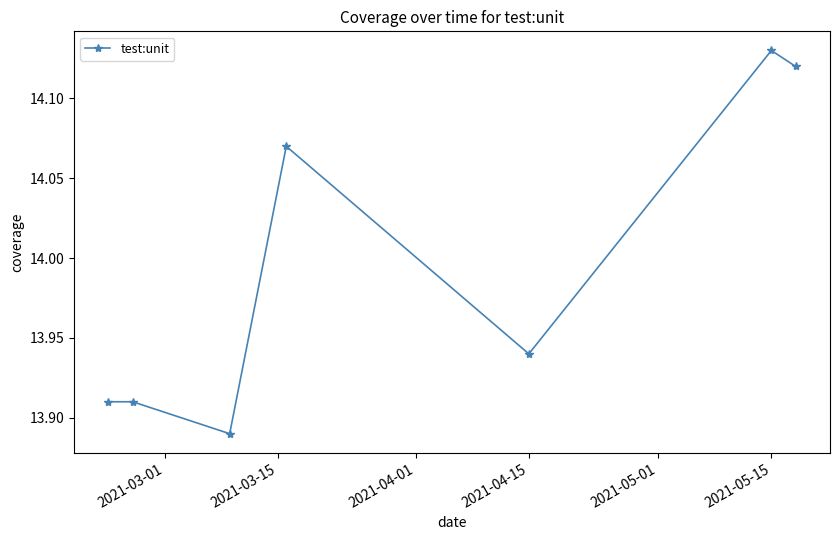

How many points are lower than both their immediate neighbors (excluding endpoints)?

2